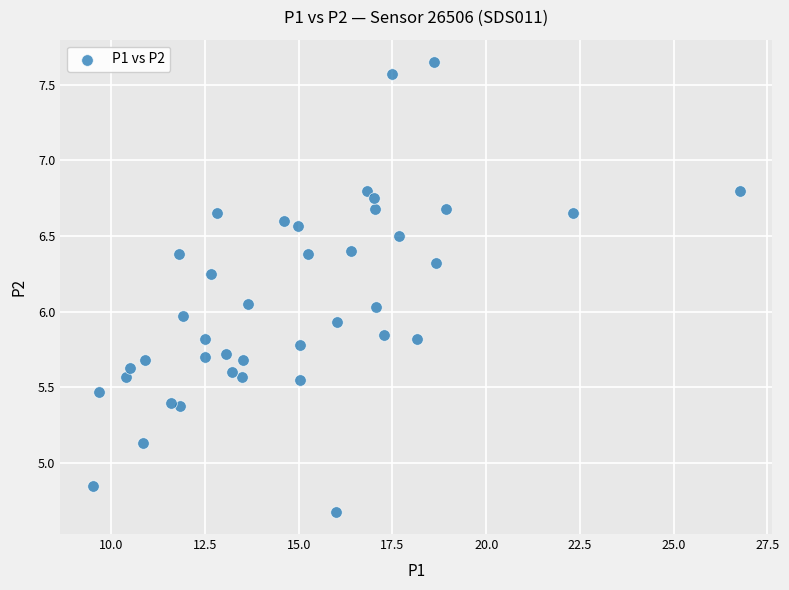

What is the range of Y values (max minus min)?

3.0